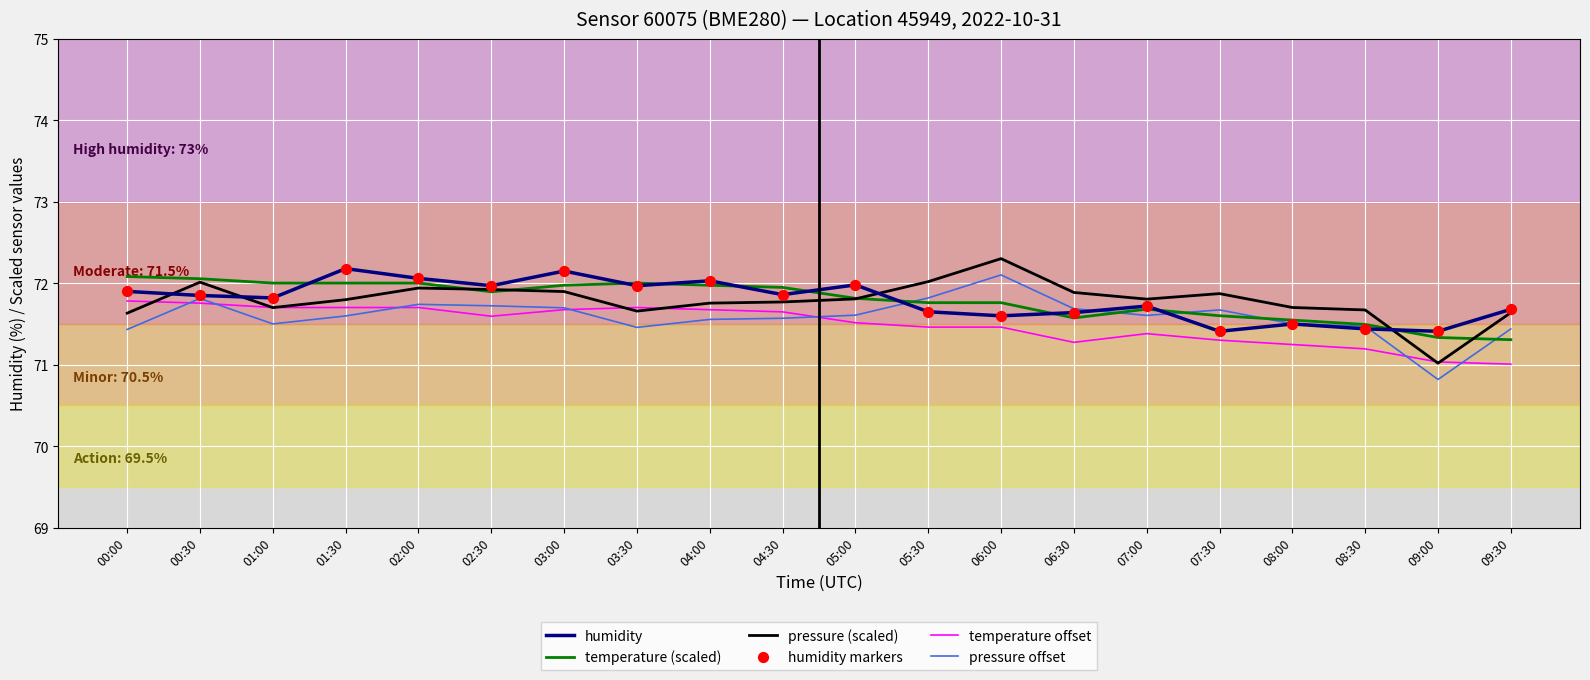

What is the difference between the highest and lowest values at 06:30?

0.6